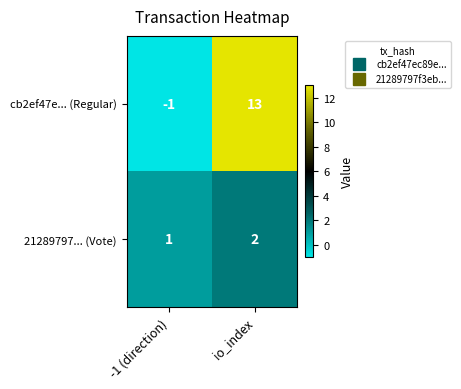

What is the difference between the highest and lowest values at io_index?

11